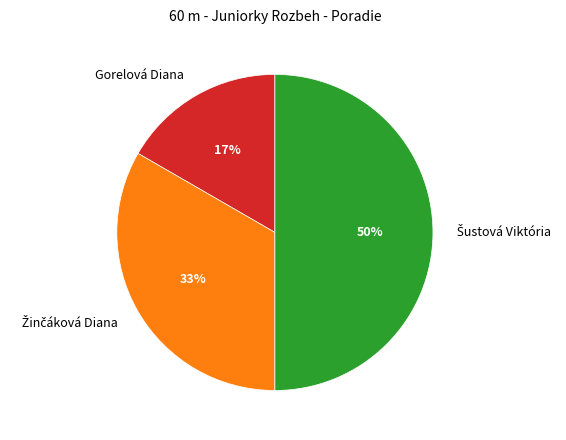

To the nearest percent, what is the average slice percentage?

33%